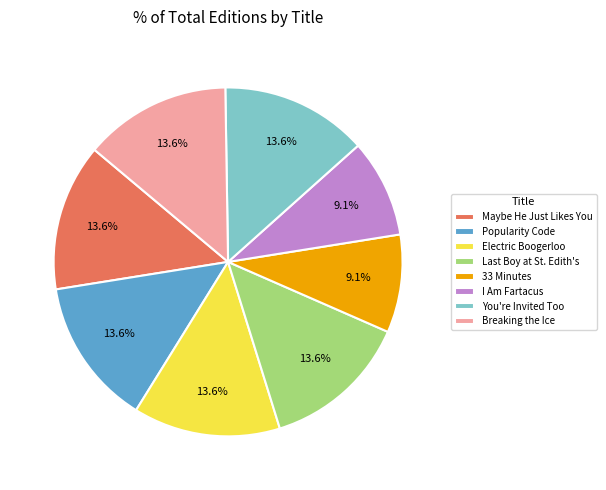

How much of the chart is everything except Breaking the Ice?

86.4%